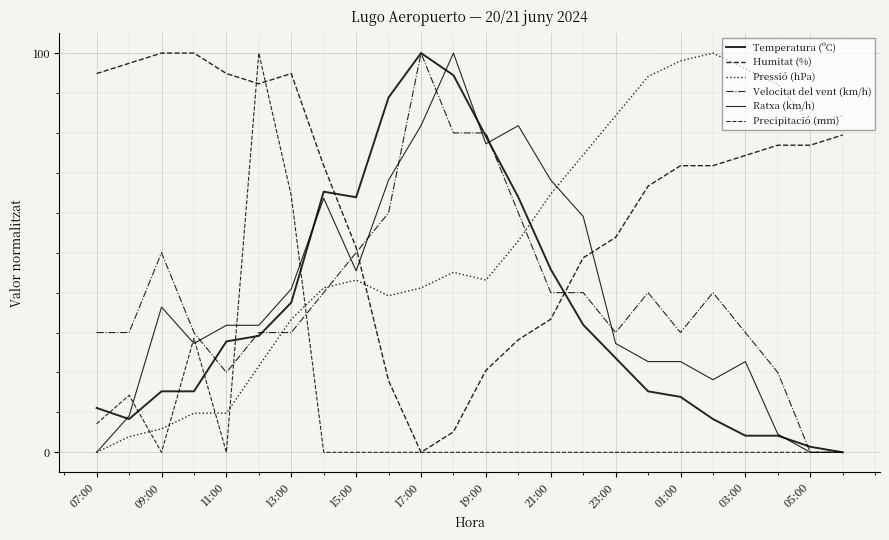

True or false: Ratxa (km/h) and Temperatura (ºC) intersect in this chart.

True